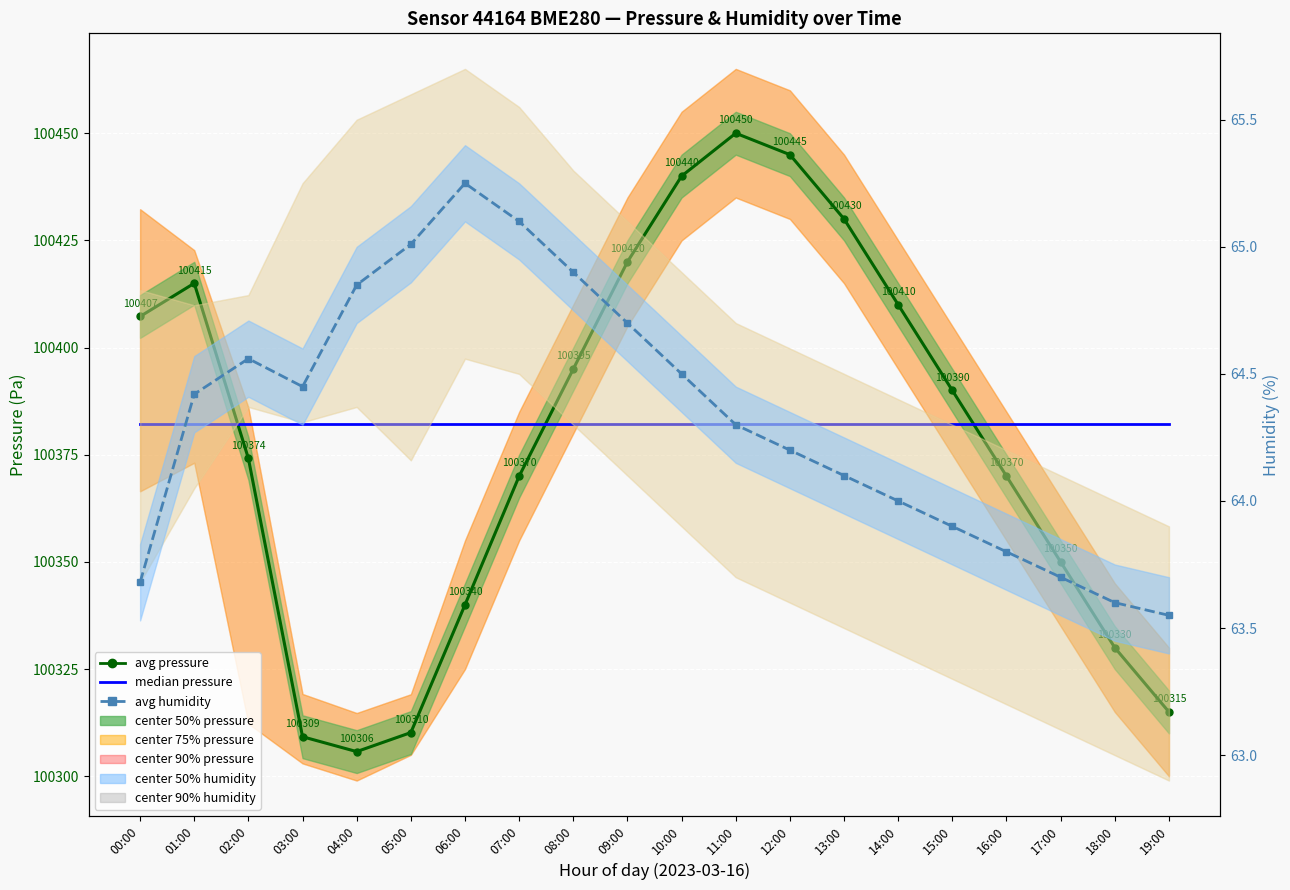

What is the average value of the median pressure series?

100382.1